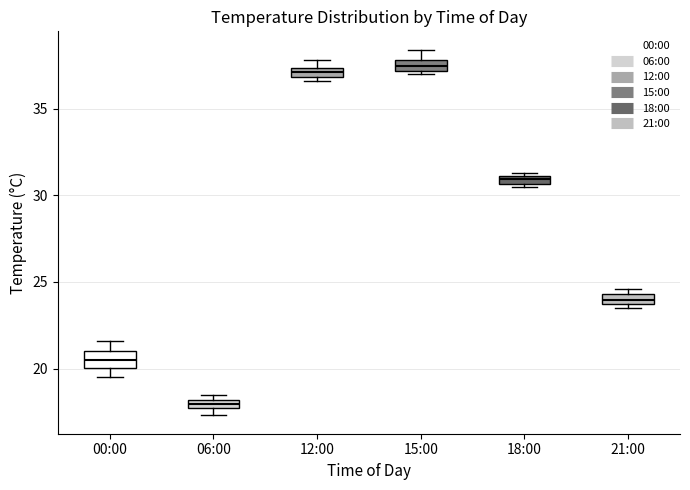

Where is the lower edge of the box for 12:00 on the y-axis? The values are not printed on the chart, so give them approximately, as read against the axis.

37.0